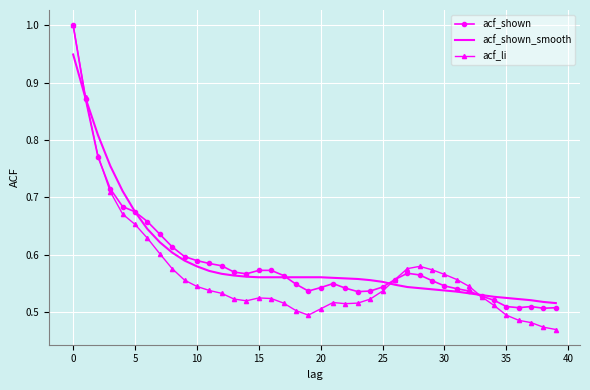

Which series has the largest range (max minus min)?

acf_li